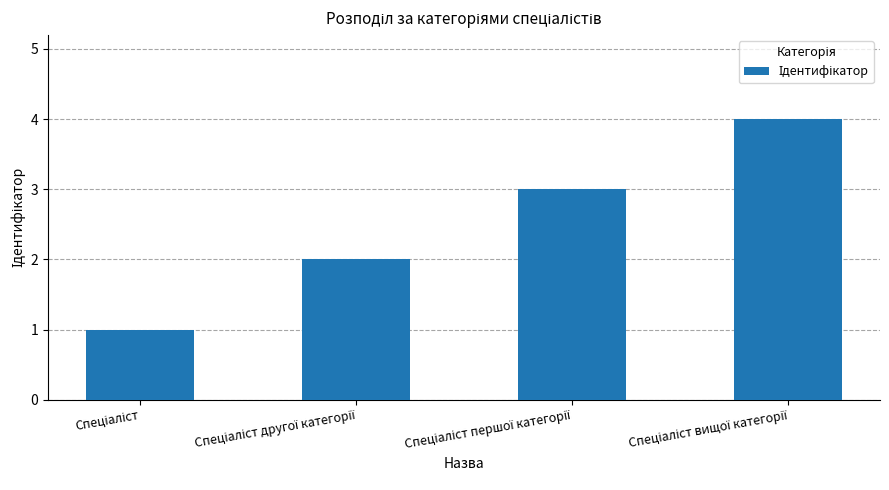

What is the difference between the second highest and second lowest values?

1